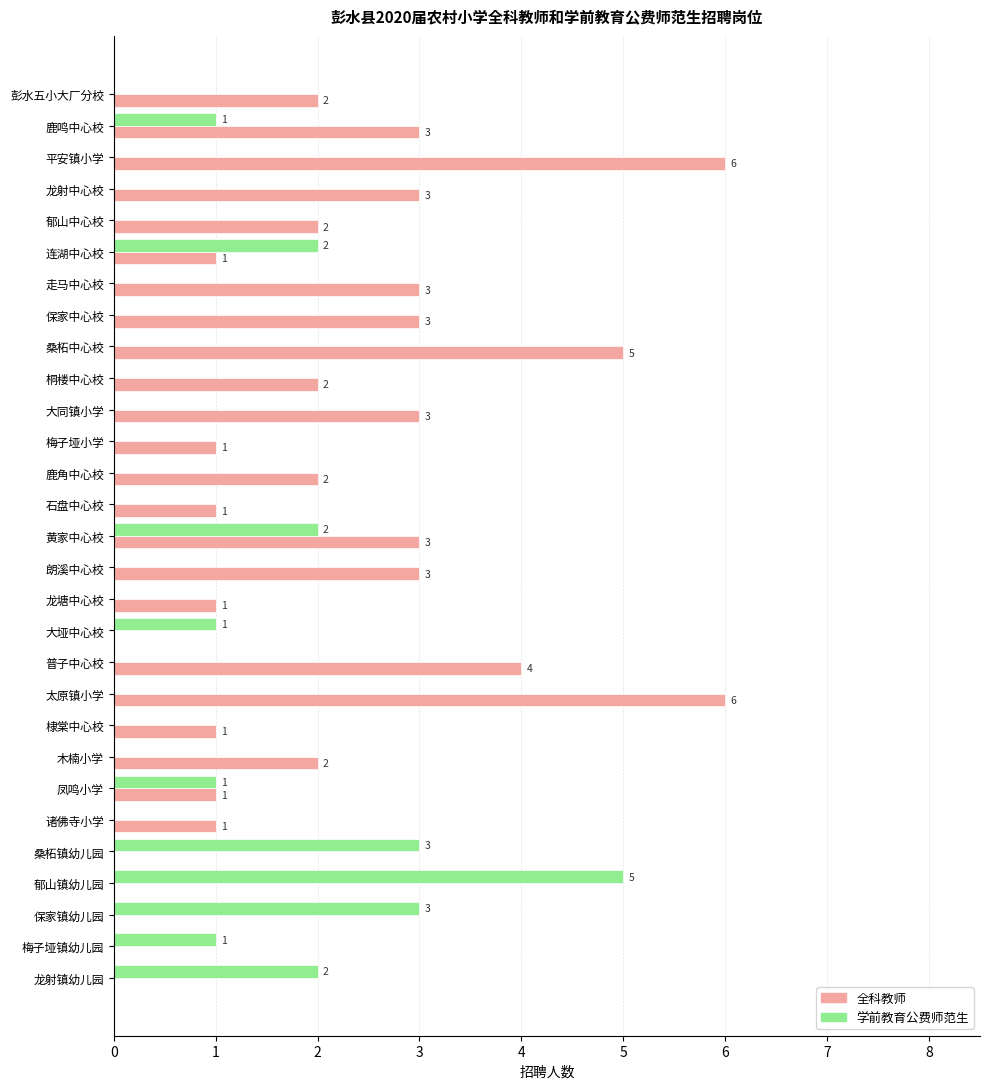

How many data points in 学前教育公费师范生 are above 0?

10